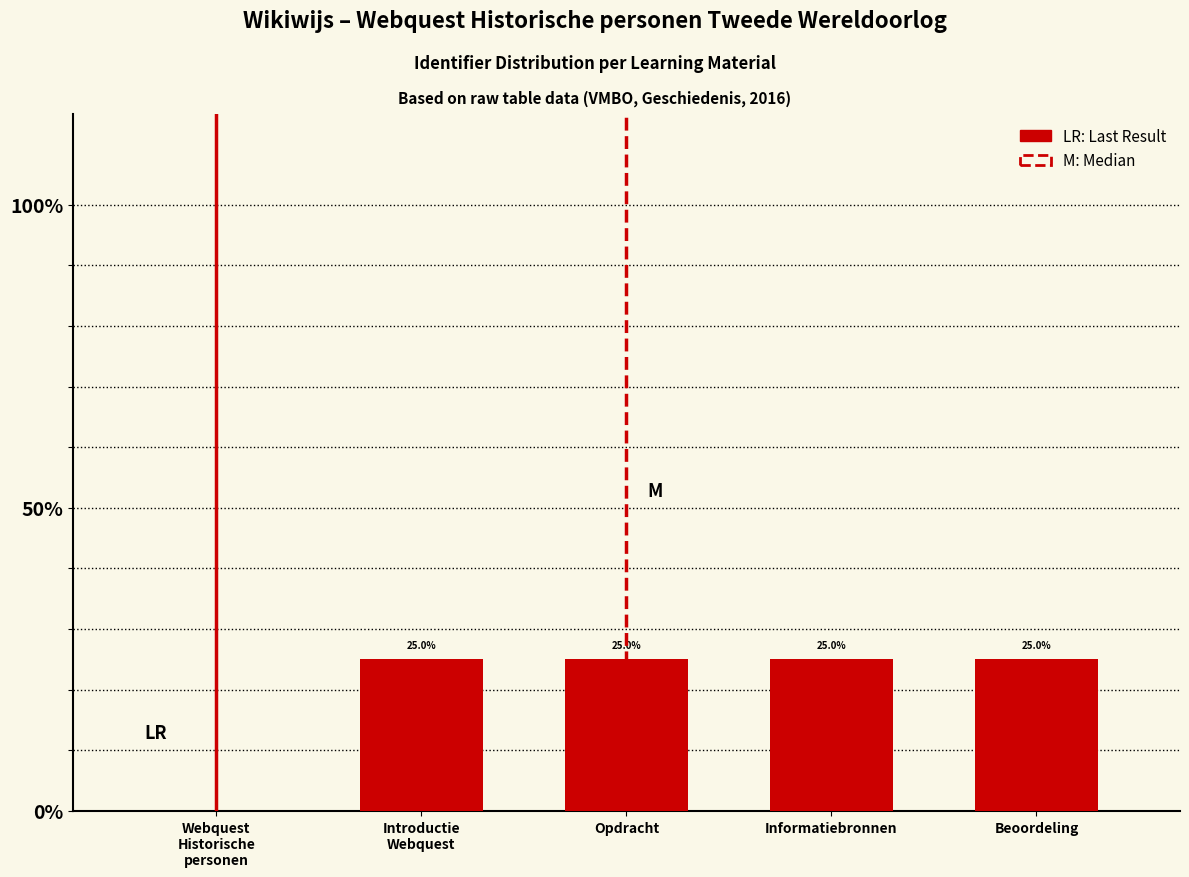

What is the greatest value displayed?

25